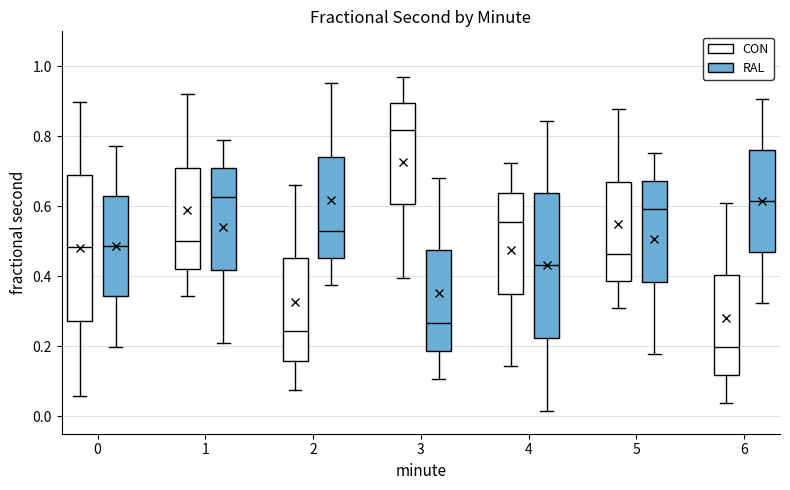

Where does the median line of the box for 1 (CON) sit on the y-axis? The values are not printed on the chart, so give them approximately, as read against the axis.

0.50